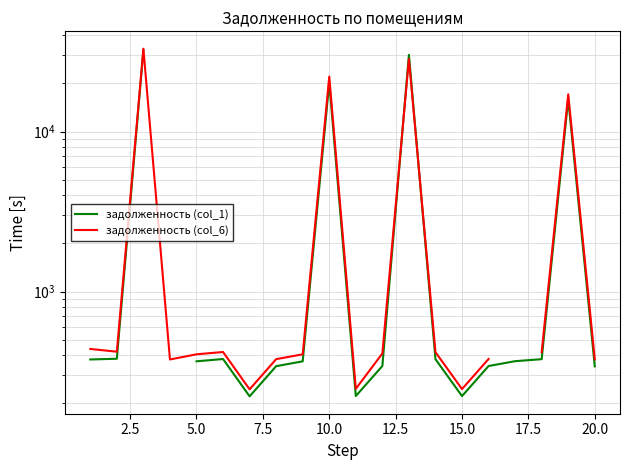

How many intersections are there between задолженность (col_6) and задолженность (col_1)?

2